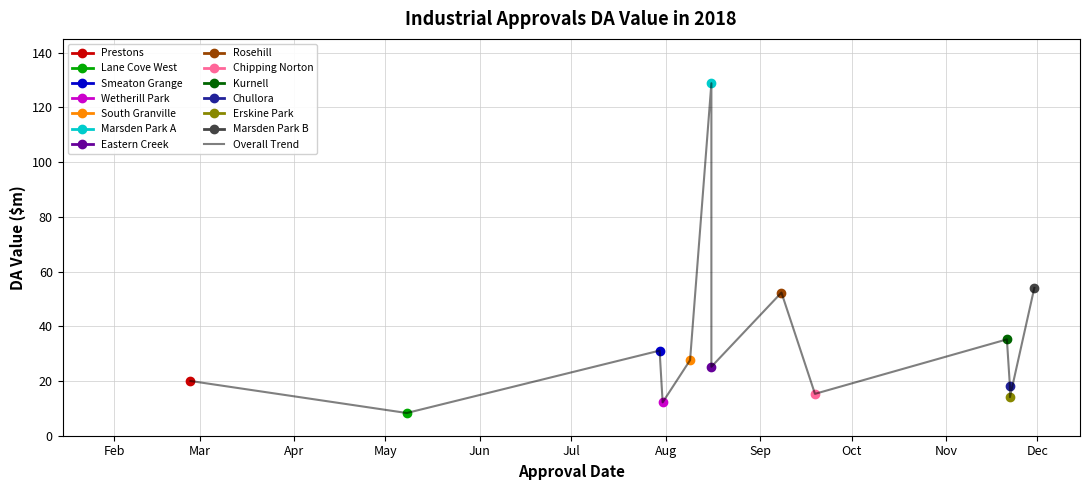

What is the average value?

34.0